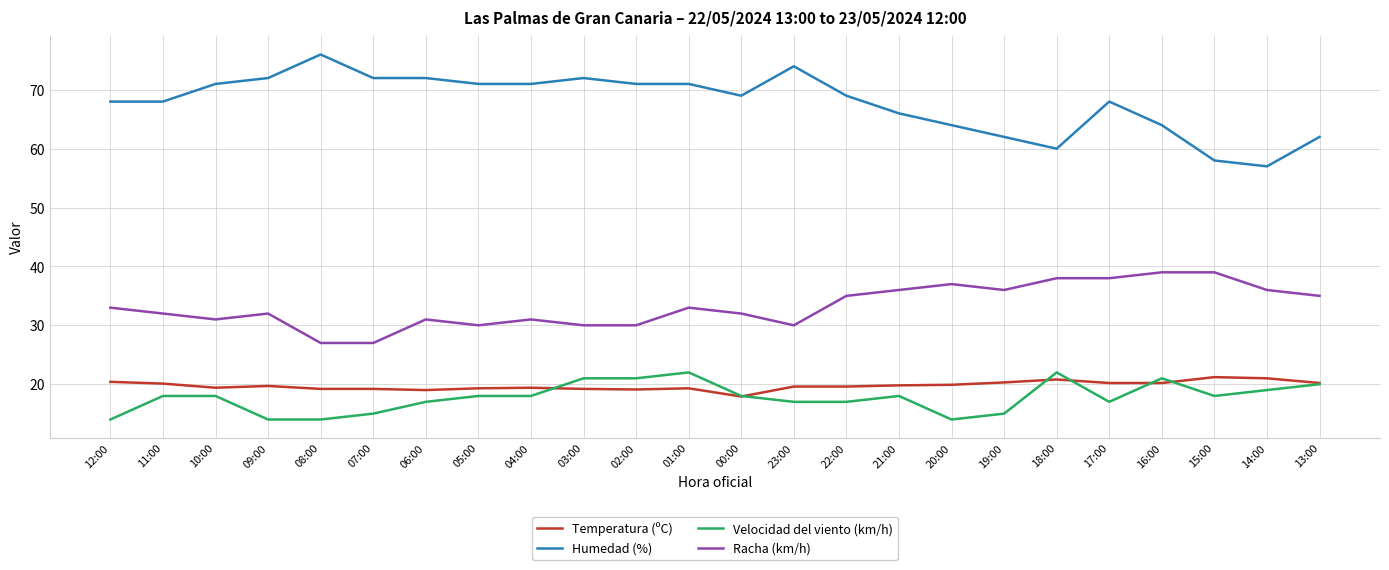

What is the minimum value shown in the chart?

14.0